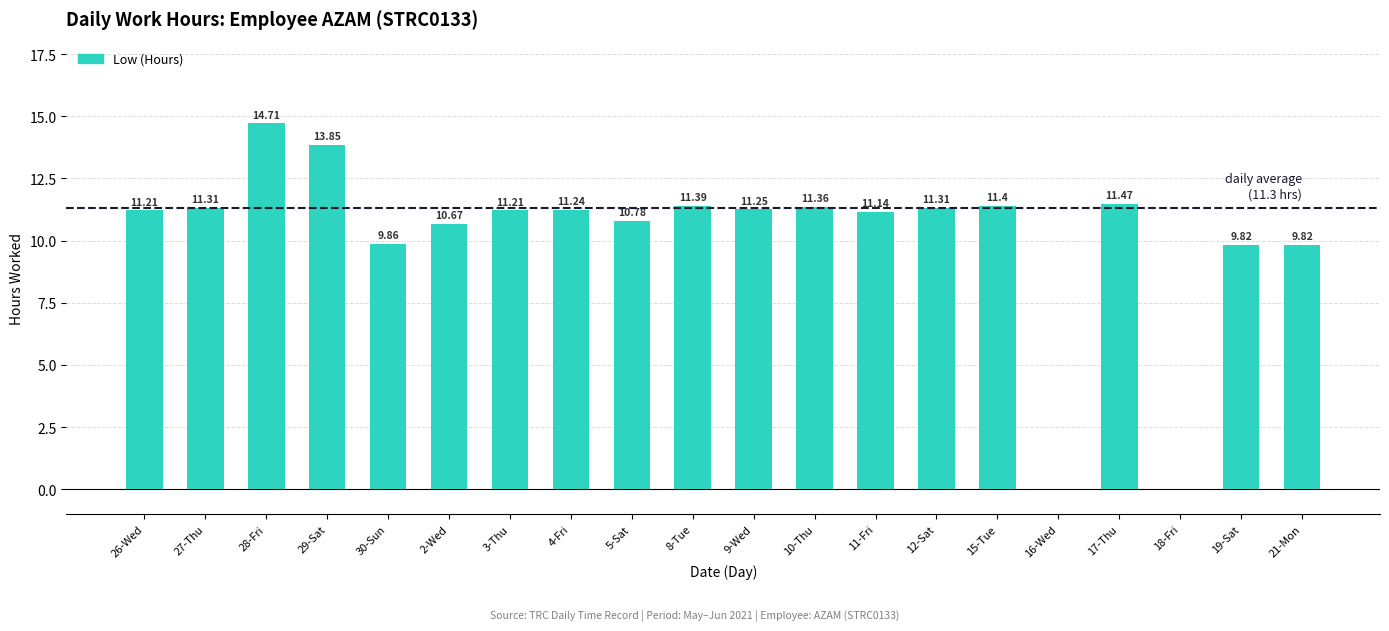

What is the change in value from 3-Thu to 12-Sat?

+0.1